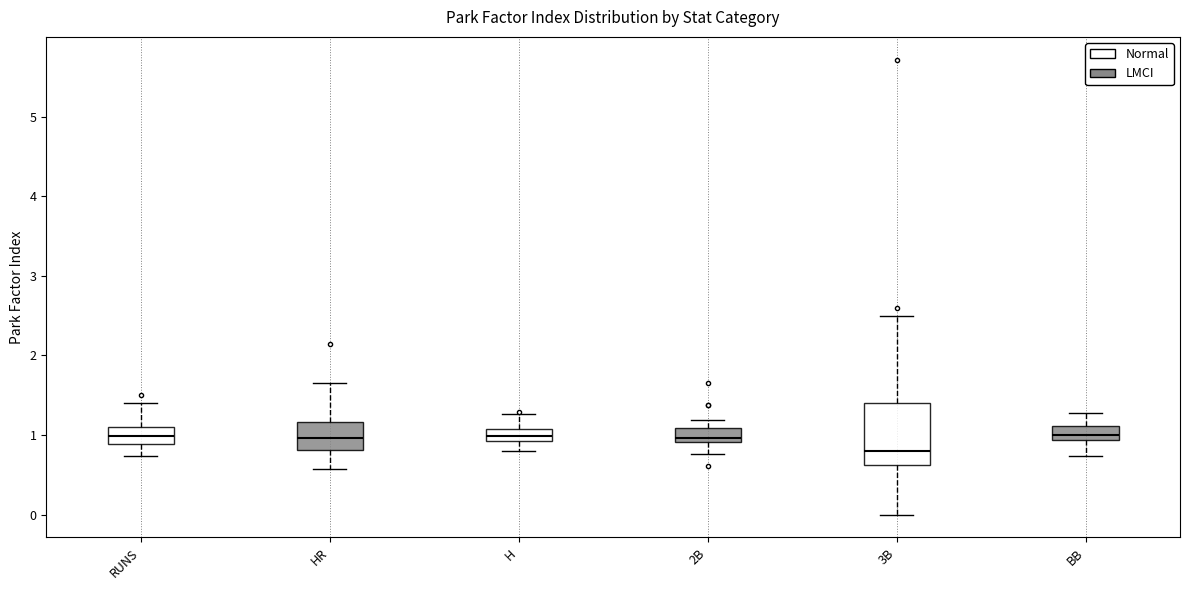

Where is the lower edge of the box for RUNS on the y-axis? The values are not printed on the chart, so give them approximately, as read against the axis.

0.9